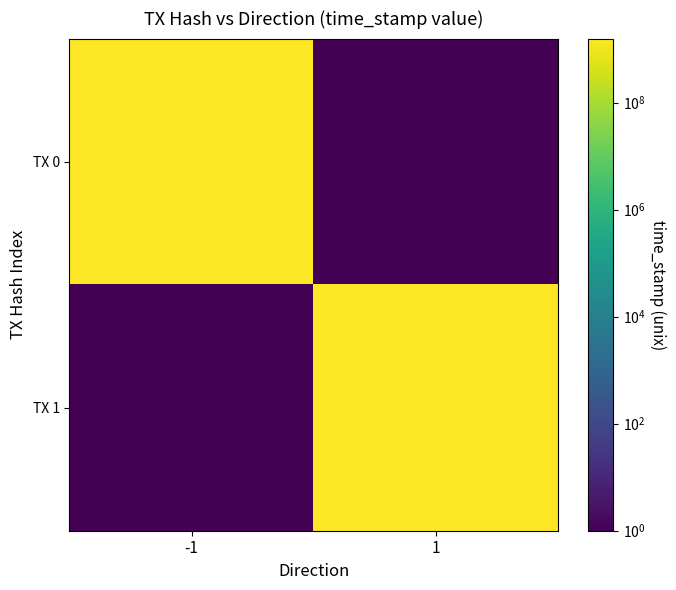

What is the total value across all series at 1?

1572929466